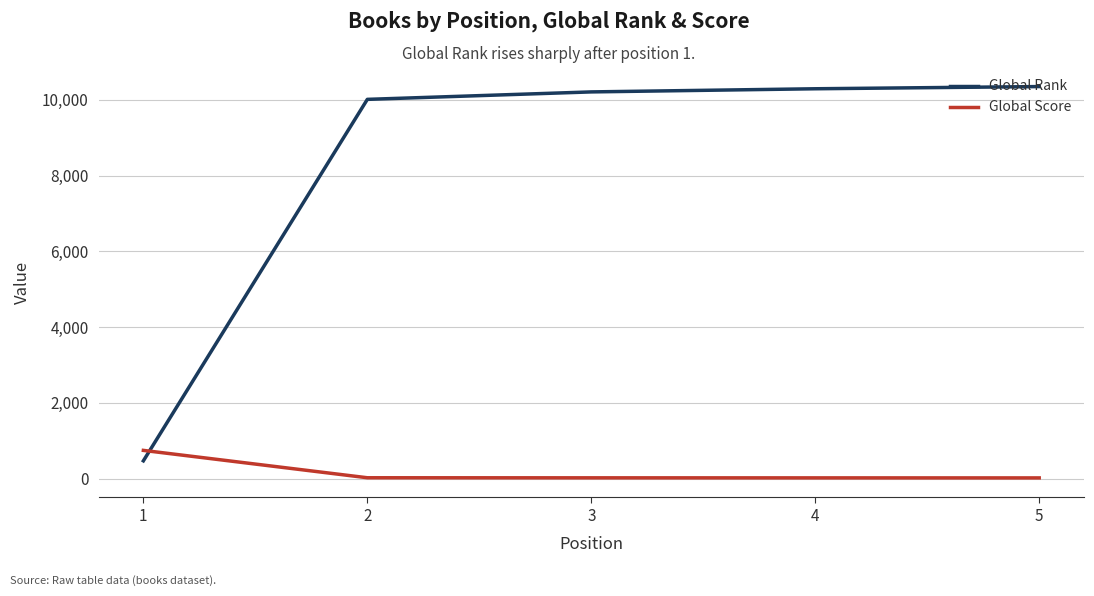

Which series has the widest spread of values?

Global Rank